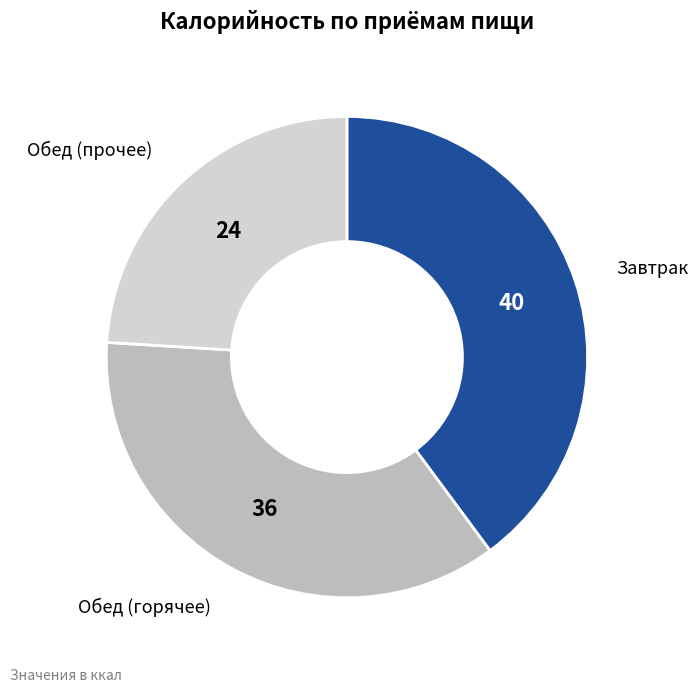

Count the number of slices in the pie.

3